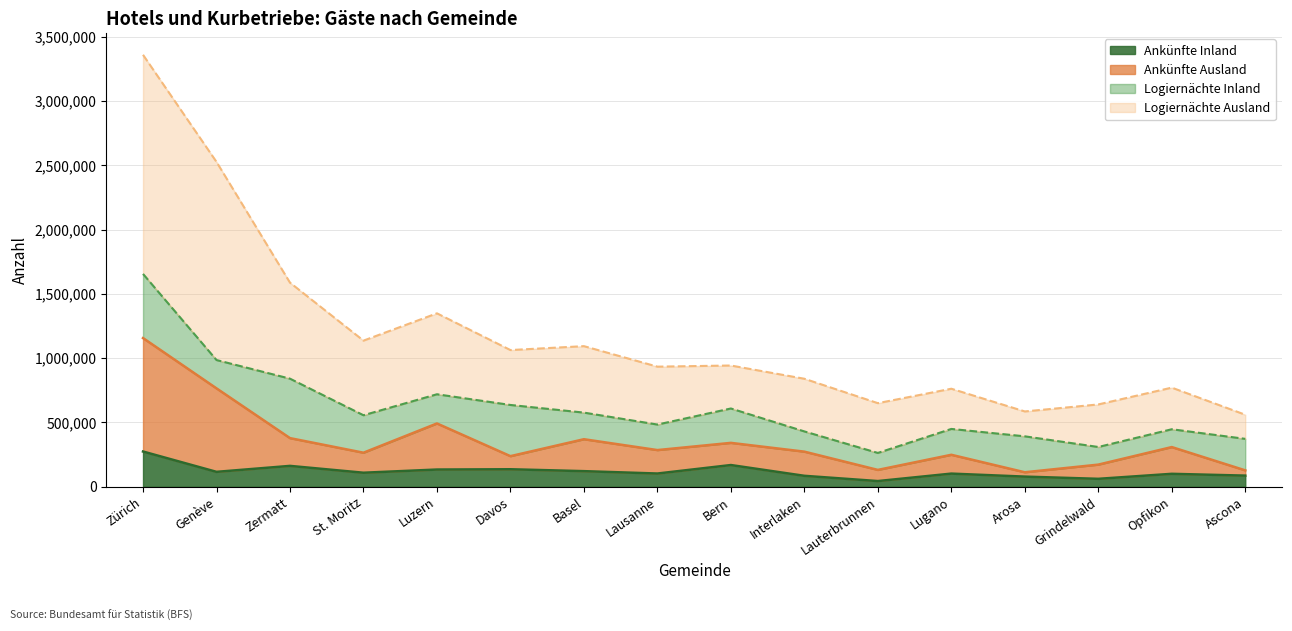

Where is the first local maximum for Ankünfte Inland?

Zermatt